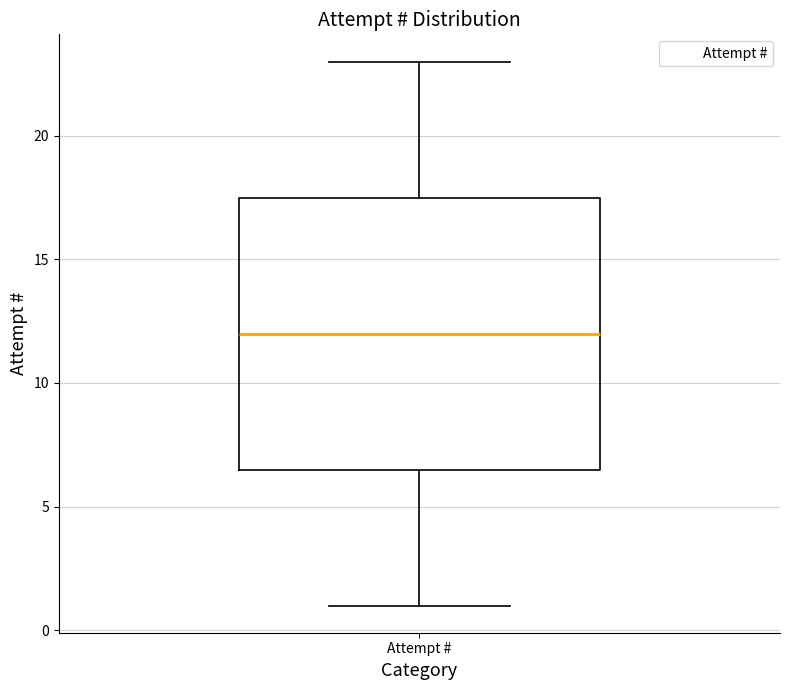

Transcribe this box plot: give where the median line is, the range the box spans, and where the two whiskers end, as read against the y-axis. The values are not printed on the chart, so give them approximately, as read against the axis.

median 12.0, box 6.5 to 17.5, whiskers 1.0 to 23.0